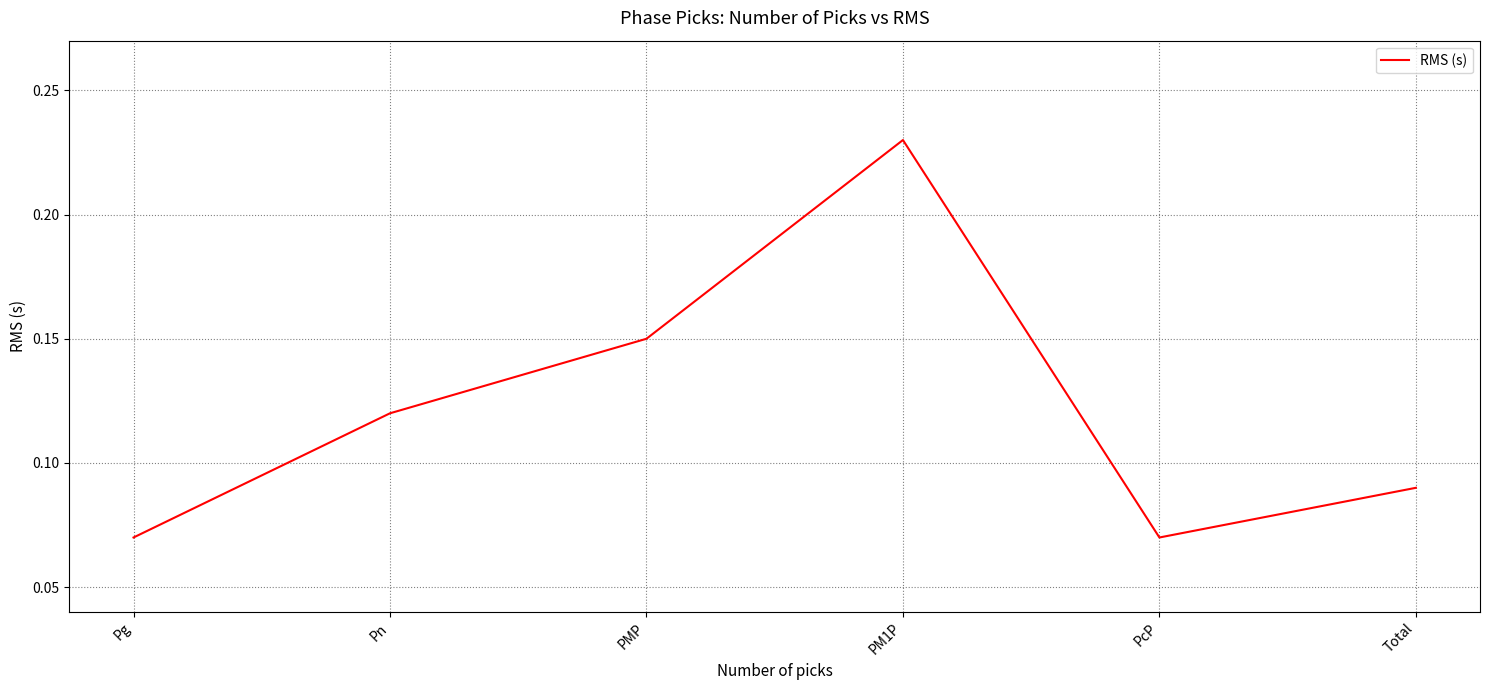

What is the sum of all values?

0.7